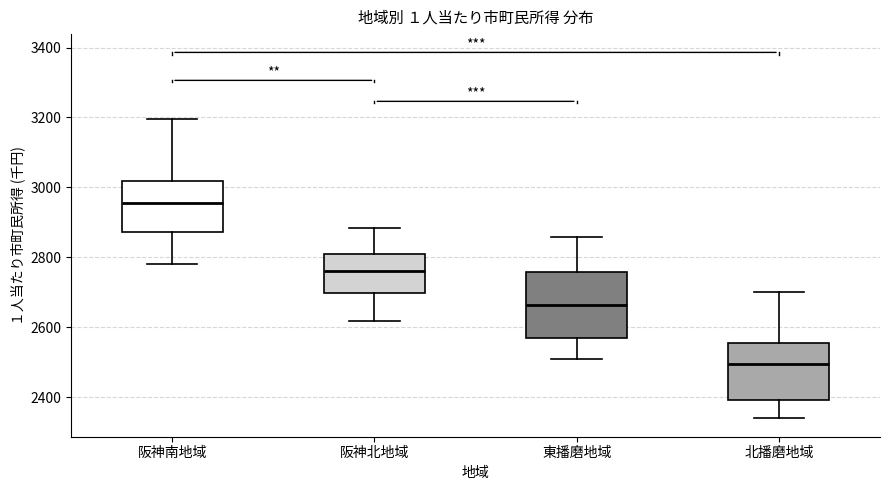

Where does the lower whisker of the box for 東播磨地域 end on the y-axis? The values are not printed on the chart, so give them approximately, as read against the axis.

2520